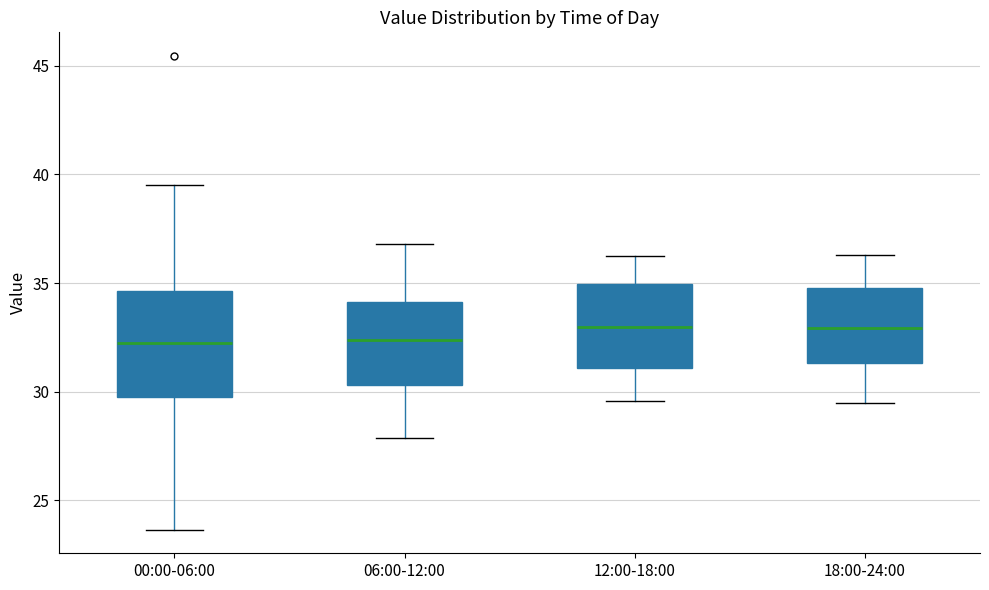

Where is the upper edge of the box for 00:00-06:00 on the y-axis? The values are not printed on the chart, so give them approximately, as read against the axis.

34.5